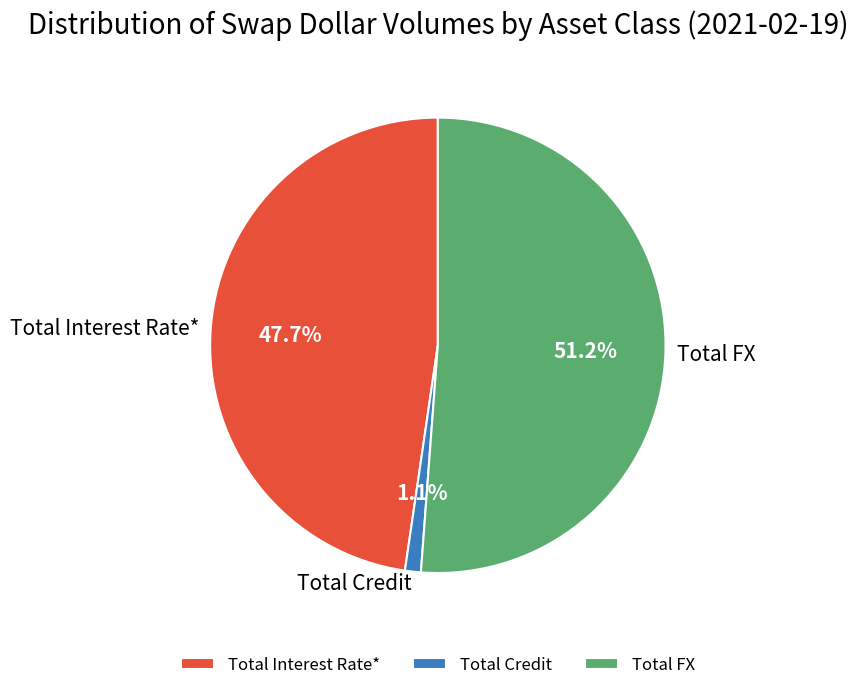

Does Total FX represent more than half of the total?

Yes